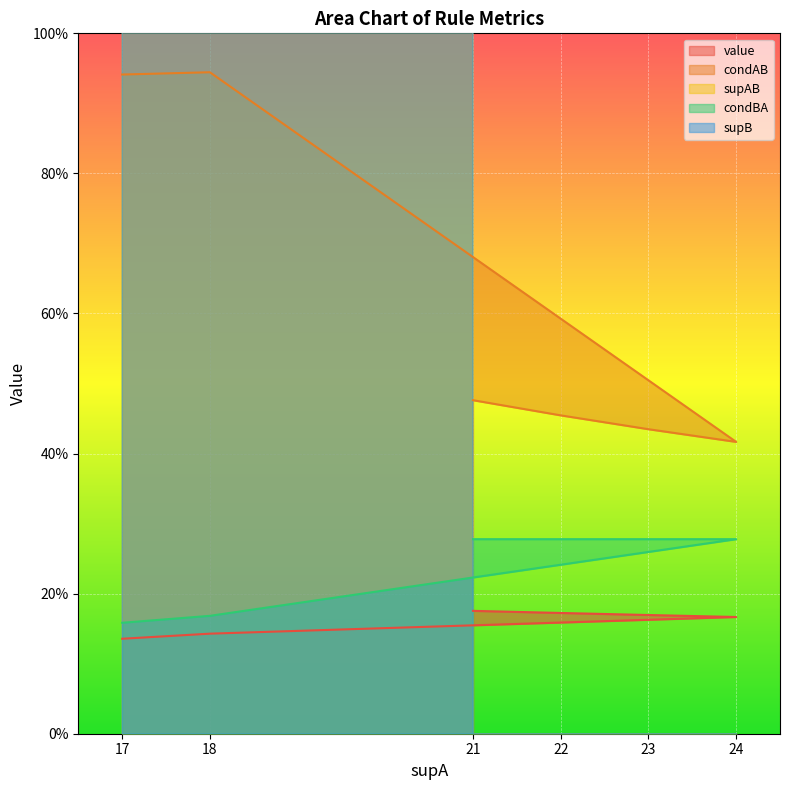

Where is value nearest to the value 0?

17